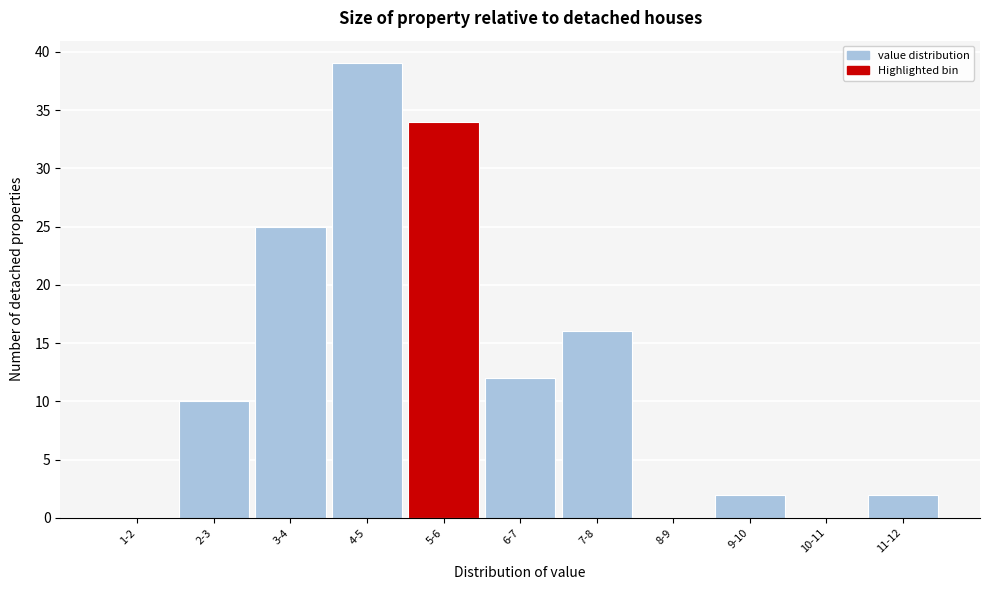

Reading left to right, list all the values displayed in this chart.

1-2=0	2-3=10	3-4=25	4-5=39	5-6=34	6-7=12	7-8=16	8-9=0	9-10=2	10-11=0	11-12=2